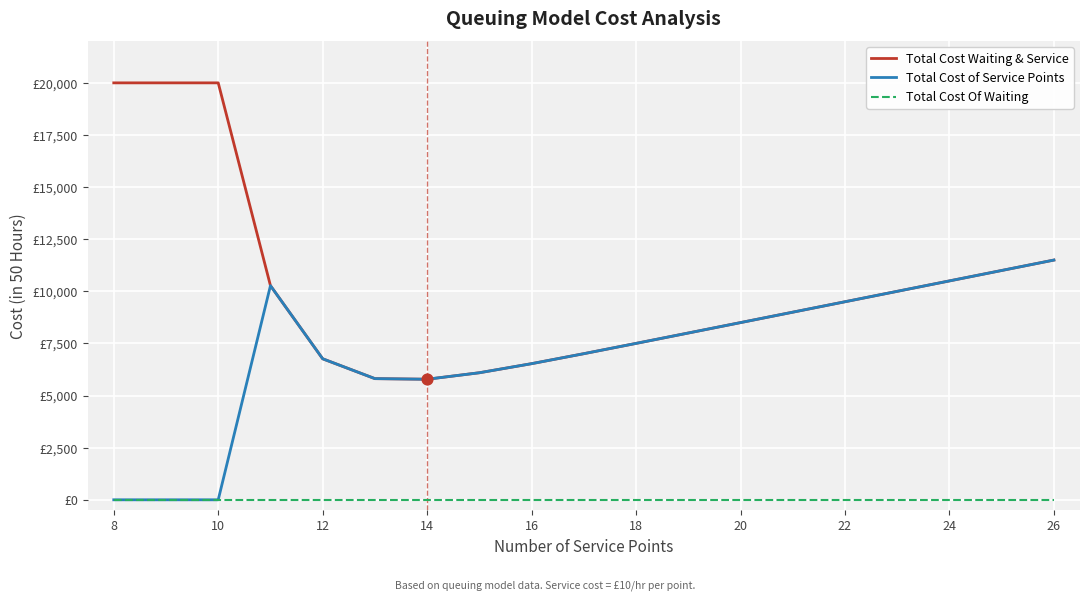

What are all the series names shown in the legend?

Total Cost Waiting & Service, Total Cost of Service Points, Total Cost Of Waiting